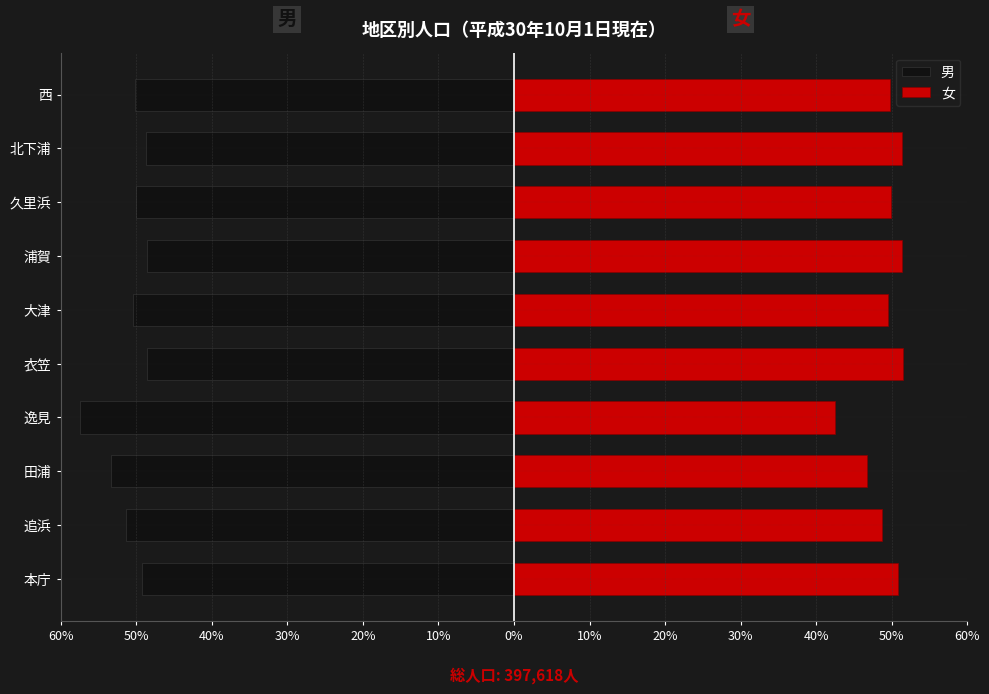

Which series has the largest range (max minus min)?

男